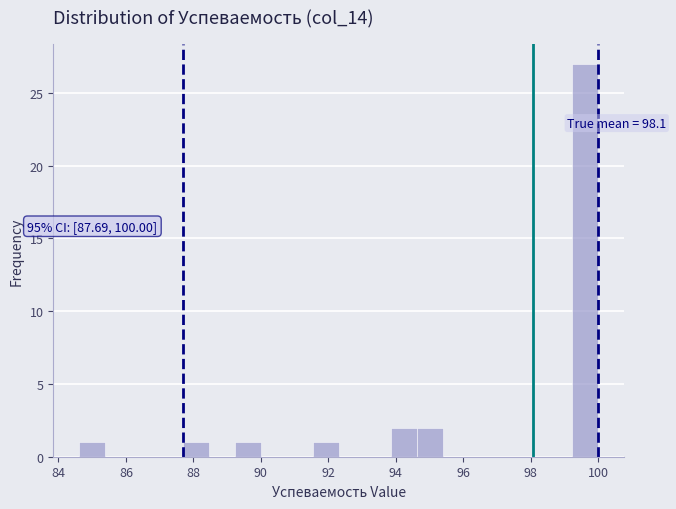

Around what value on the x-axis is the tallest bar? Give the approximate position of its centre, as read against the axis.

99.6